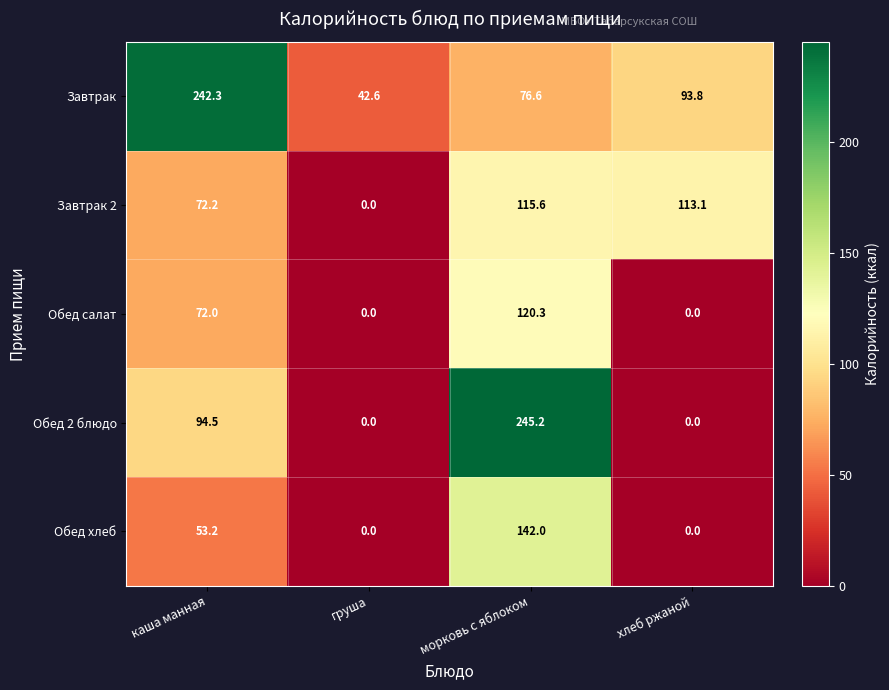

Which label corresponds to the largest value in the chart?

морковь с яблоком